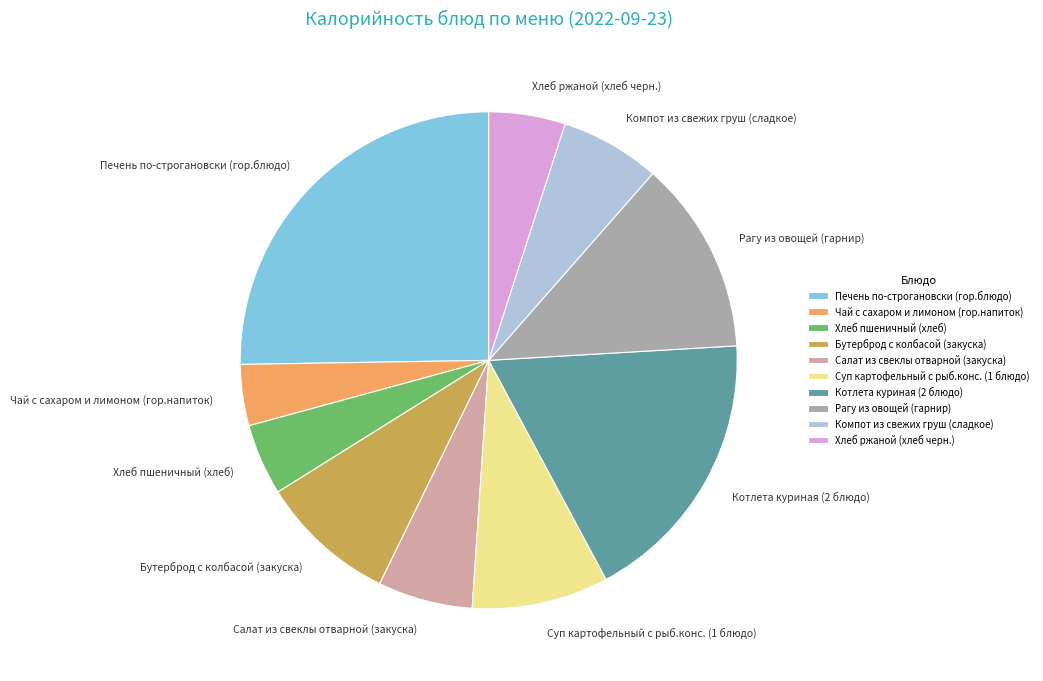

Does Салат из свеклы отварной (закуска) account for over 50% of the chart?

No